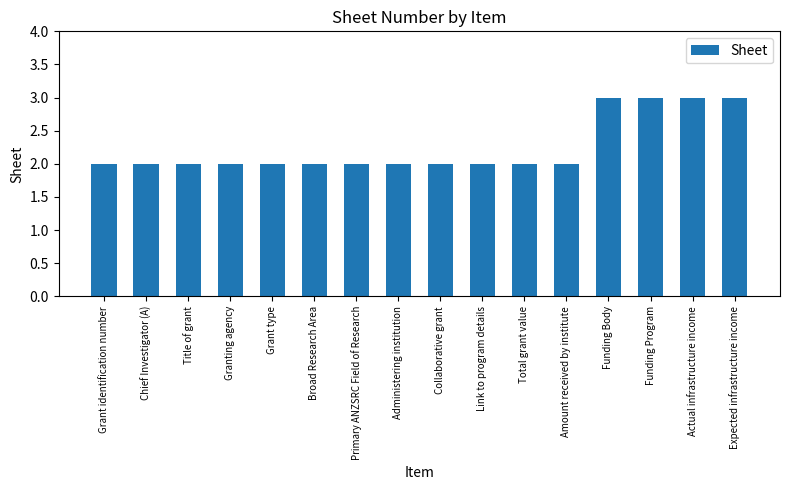

How many bars are there in total?

16